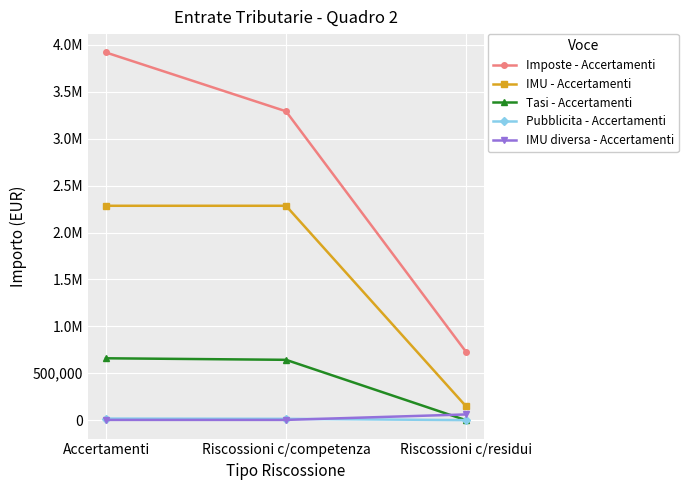

What are all the series names shown in the legend?

Imposte - Accertamenti, IMU - Accertamenti, Tasi - Accertamenti, Pubblicita - Accertamenti, IMU diversa - Accertamenti